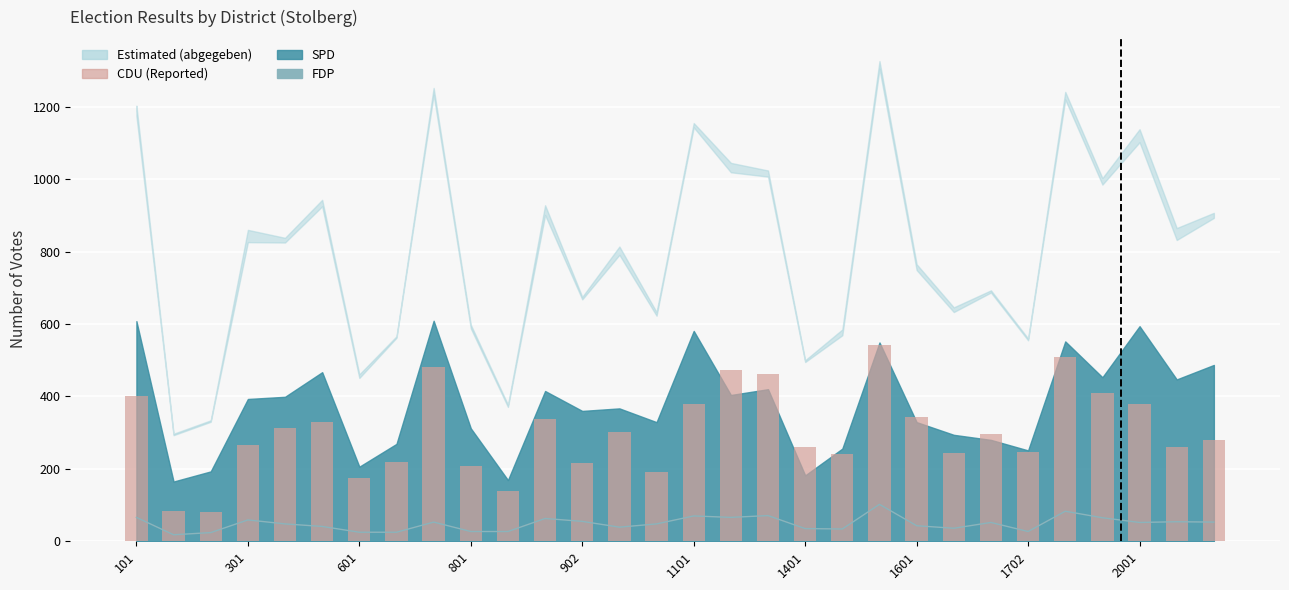

What is the difference between the CDU values at 21 and 17?

119